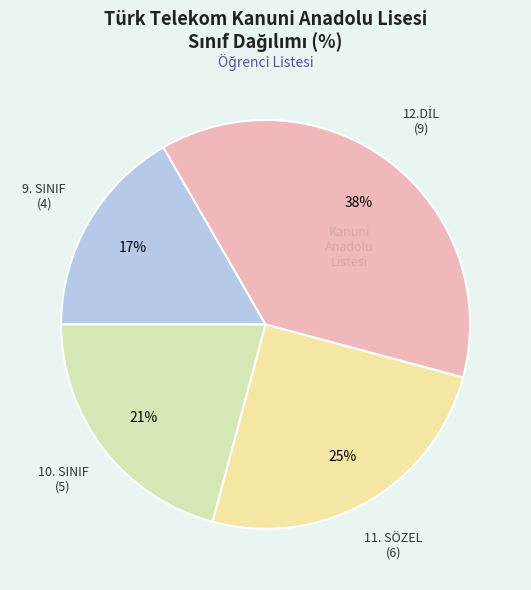

Between 10. SINIF and 11. SÖZEL, which is larger?

11. SÖZEL